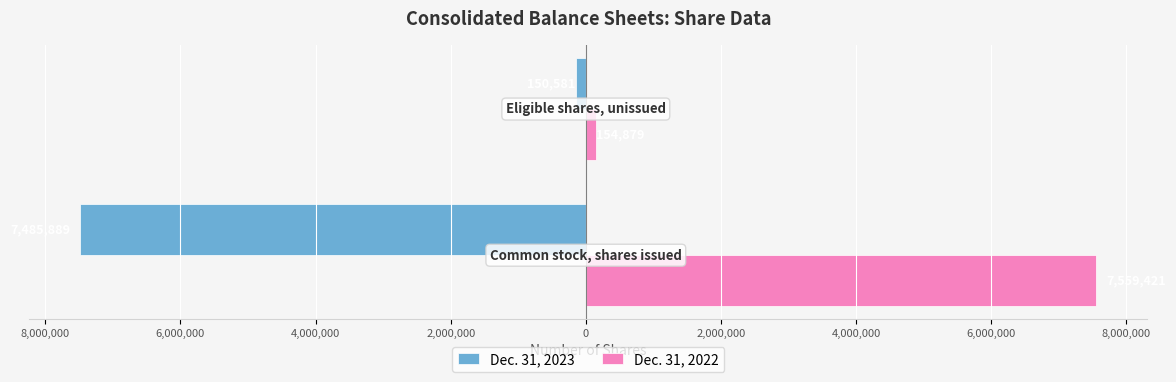

Reading right to left, what are all the values shown in this chart?

Dec. 31, 2023: 8,000,000=-150581	10,000,000=-7485889
Dec. 31, 2022: 8,000,000=154879	10,000,000=7559421